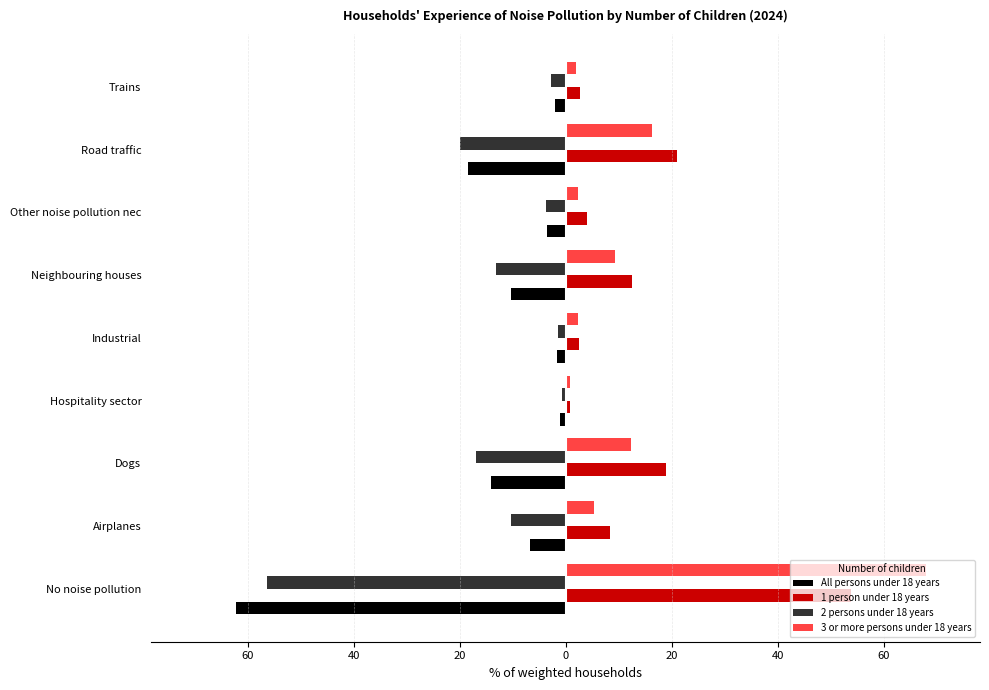

What are all the series names shown in the legend?

All persons under 18 years, 1 person under 18 years, 2 persons under 18 years, 3 or more persons under 18 years